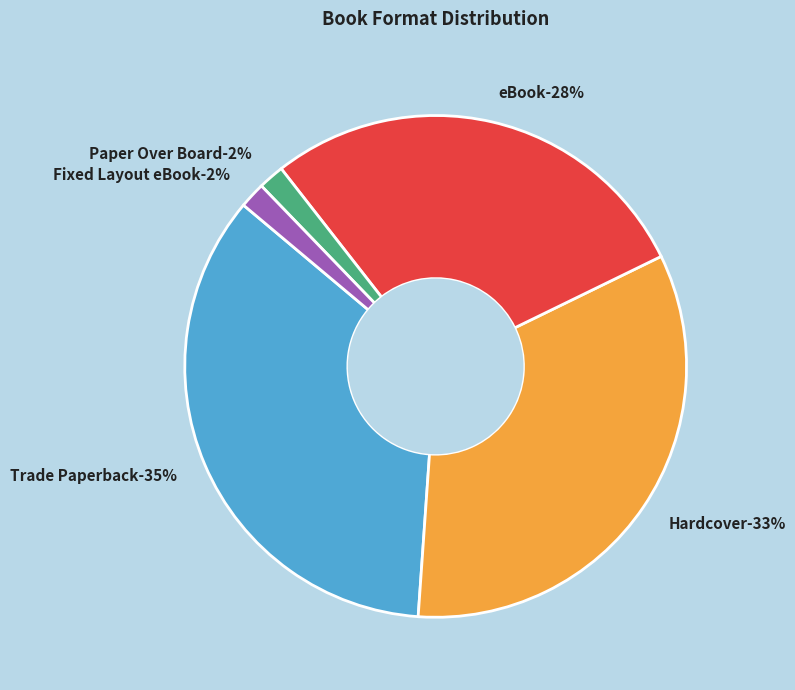

What is the smallest slice in the pie chart?

Paper Over Board